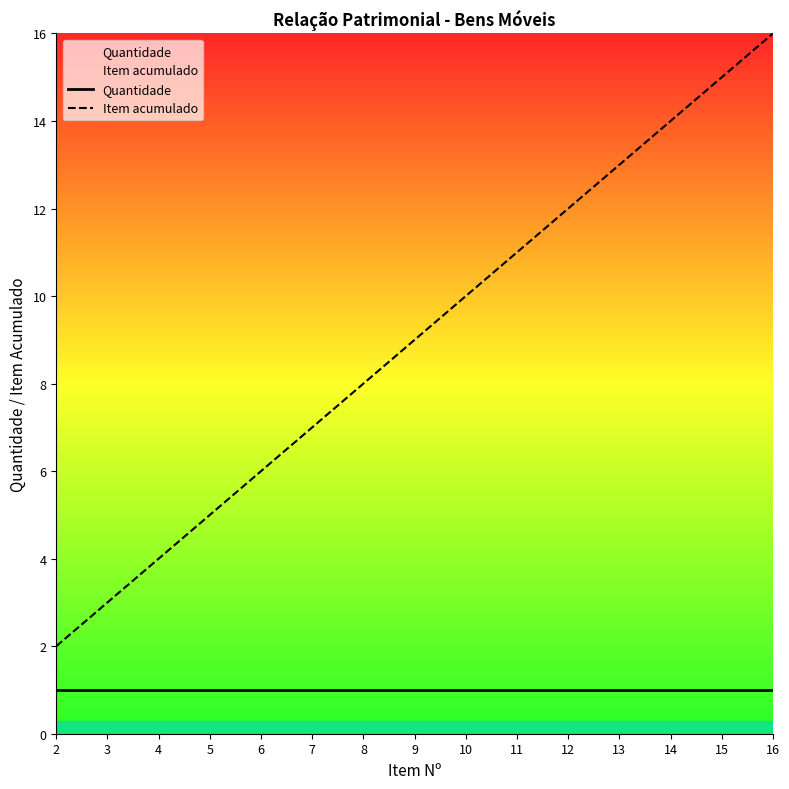

At which label does Quantidade reach its minimum?

2